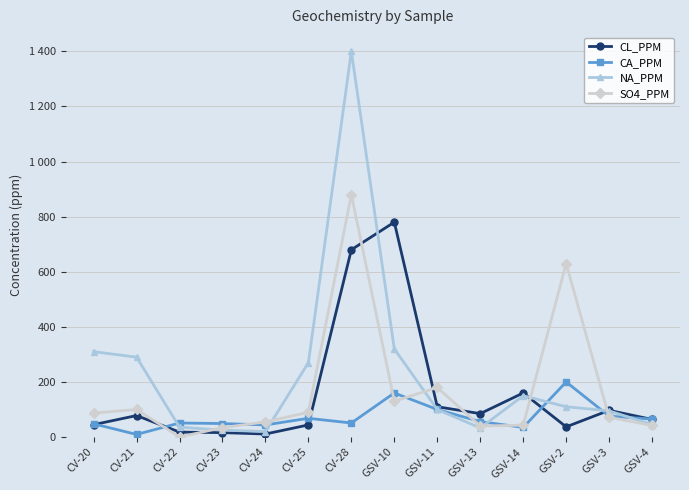

Which category has the lowest value in the CA_PPM series?

CV-21